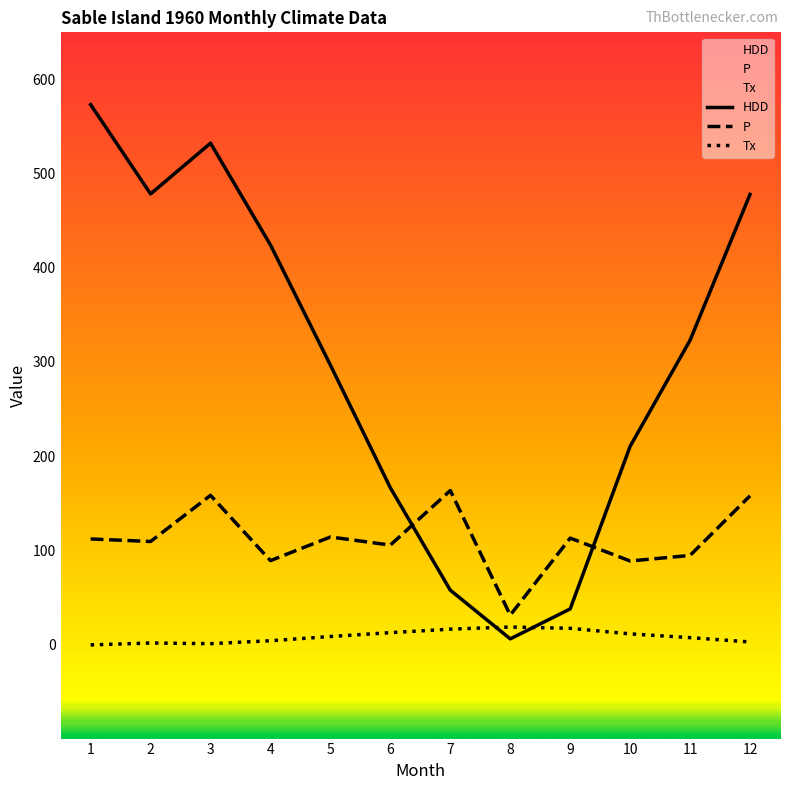

Is it true that HDD equals 54.7 at 9?

False